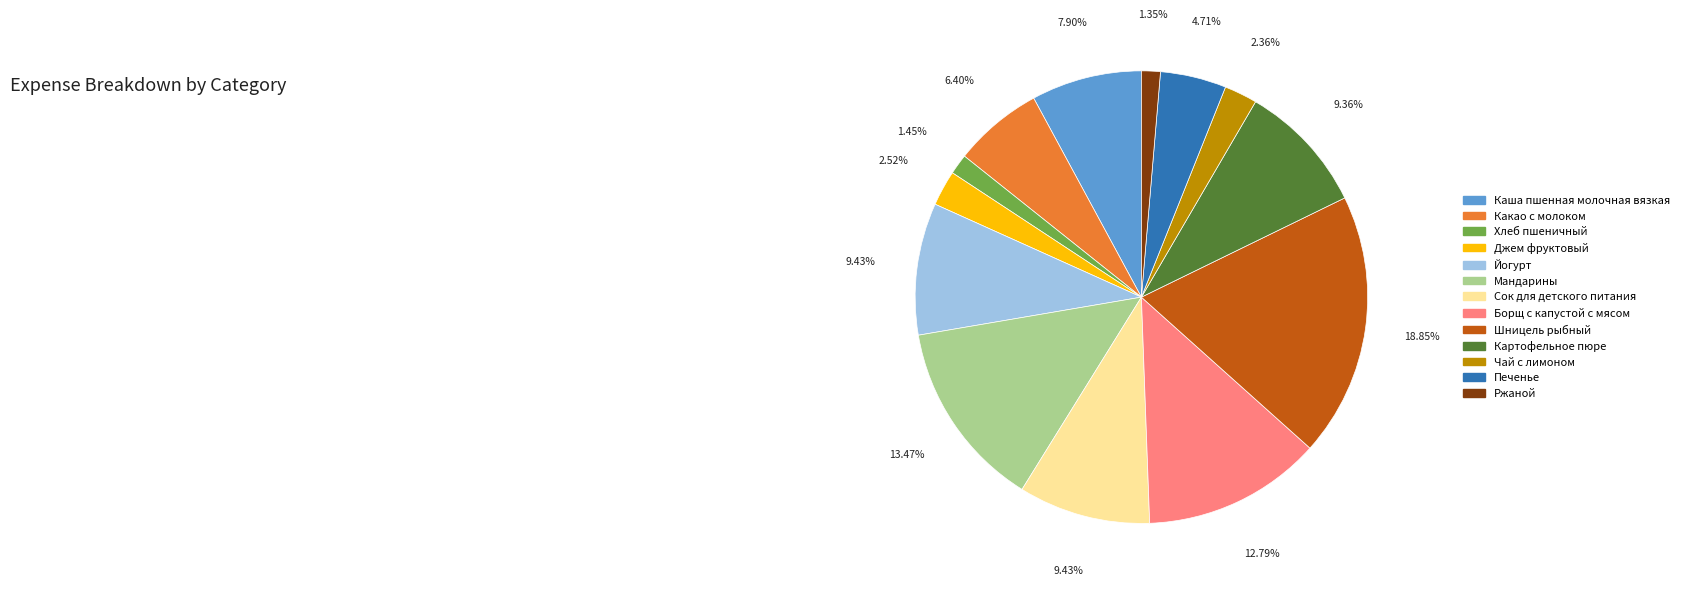

How many slices are in this pie chart?

13